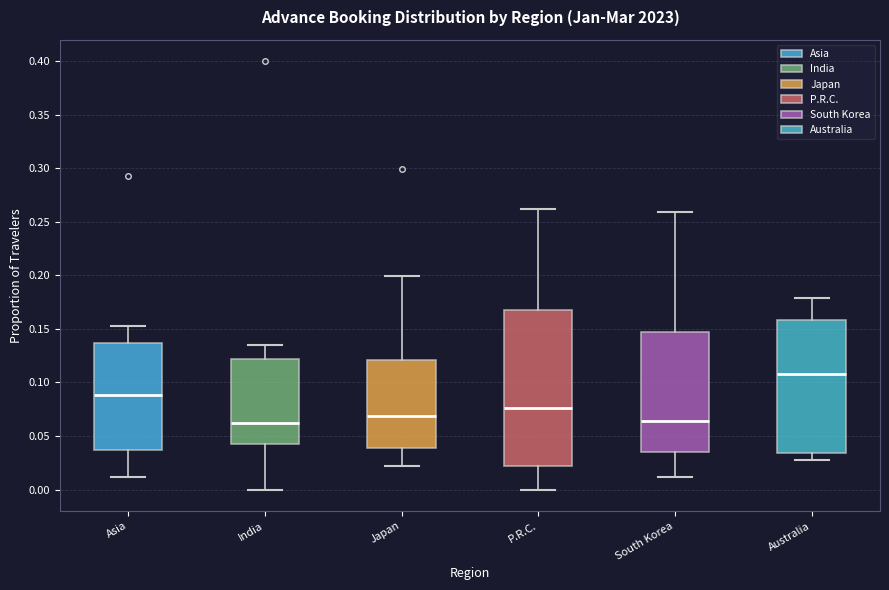

Reading left to right, read every box against the y-axis: the position of its median line, the range the box covers, and the ends of its whiskers. The values are not printed on the chart, so give them approximately, as read against the axis.

Asia: median 0.090, box 0.035 to 0.135, whiskers 0.010 to 0.155
India: median 0.065, box 0.040 to 0.120, whiskers 0.000 to 0.135
Japan: median 0.070, box 0.040 to 0.120, whiskers 0.020 to 0.200
P.R.C.: median 0.075, box 0.020 to 0.170, whiskers 0.000 to 0.260
South Korea: median 0.065, box 0.035 to 0.145, whiskers 0.010 to 0.260
Australia: median 0.110, box 0.035 to 0.160, whiskers 0.030 to 0.180